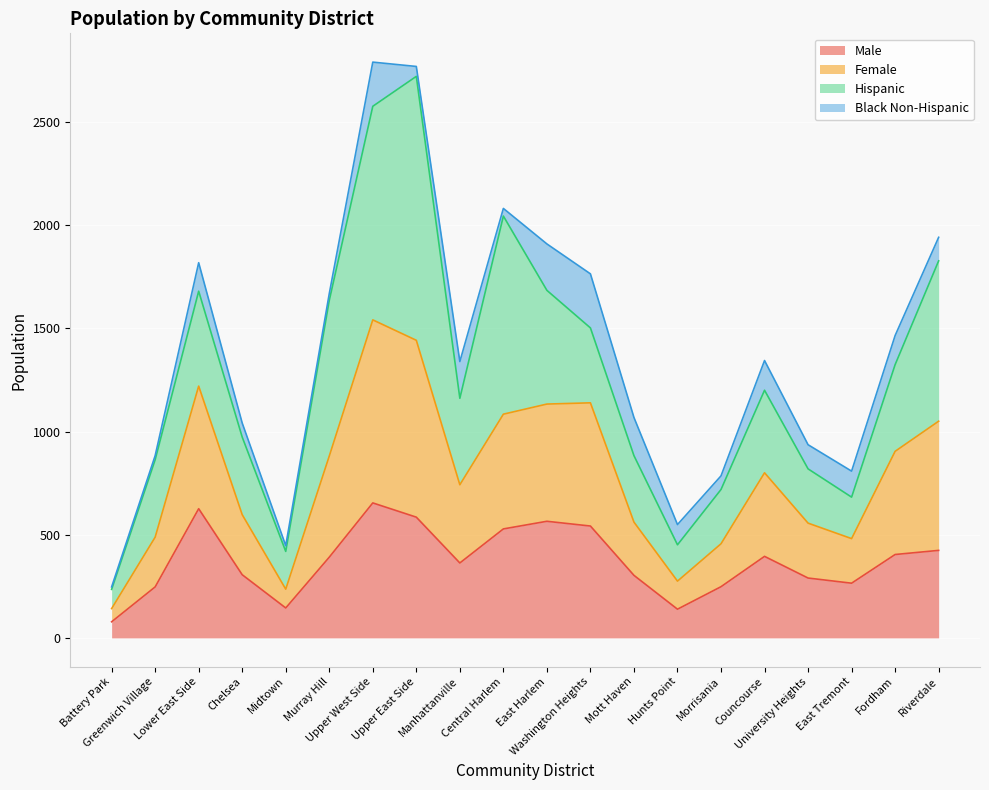

True or false: Female and Male cross at least once.

False